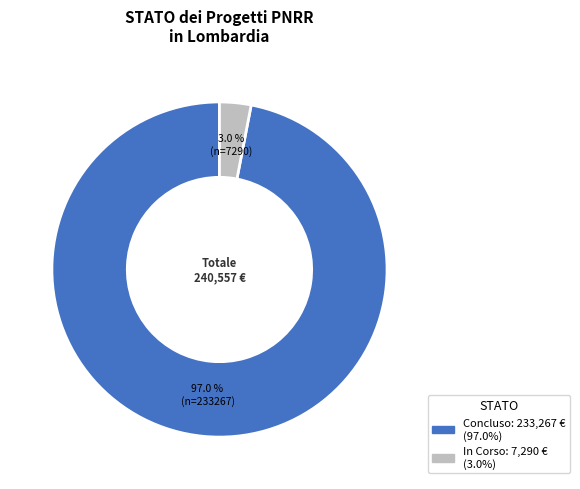

Does any single category account for the majority?

Yes